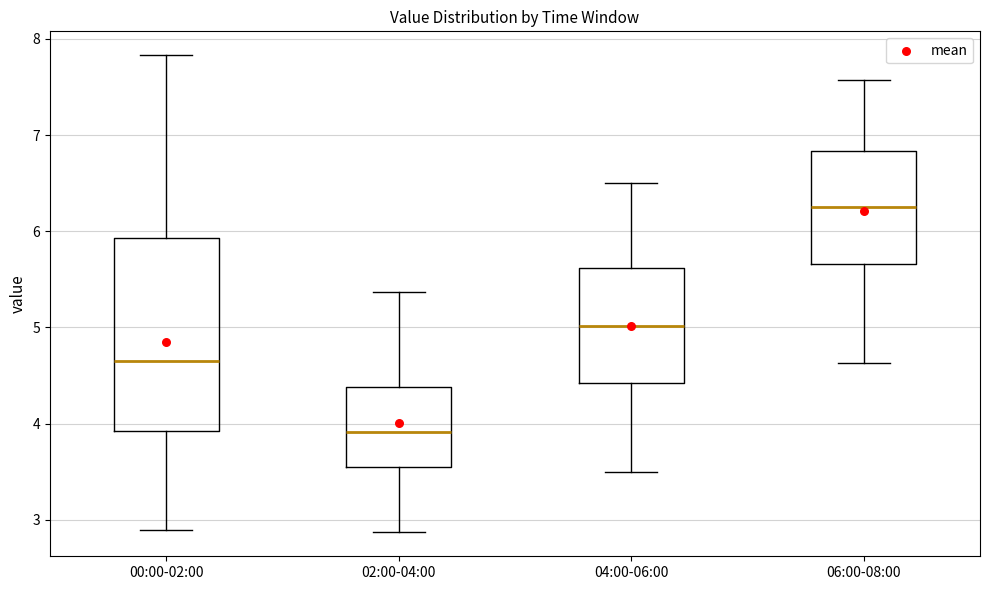

Reading left to right, read every box against the y-axis: the position of its median line, the range the box covers, and the ends of its whiskers. The values are not printed on the chart, so give them approximately, as read against the axis.

00:00-02:00: median 4.7, box 3.9 to 5.9, whiskers 2.9 to 7.8
02:00-04:00: median 3.9, box 3.6 to 4.4, whiskers 2.9 to 5.4
04:00-06:00: median 5.0, box 4.4 to 5.6, whiskers 3.5 to 6.5
06:00-08:00: median 6.3, box 5.7 to 6.8, whiskers 4.6 to 7.6